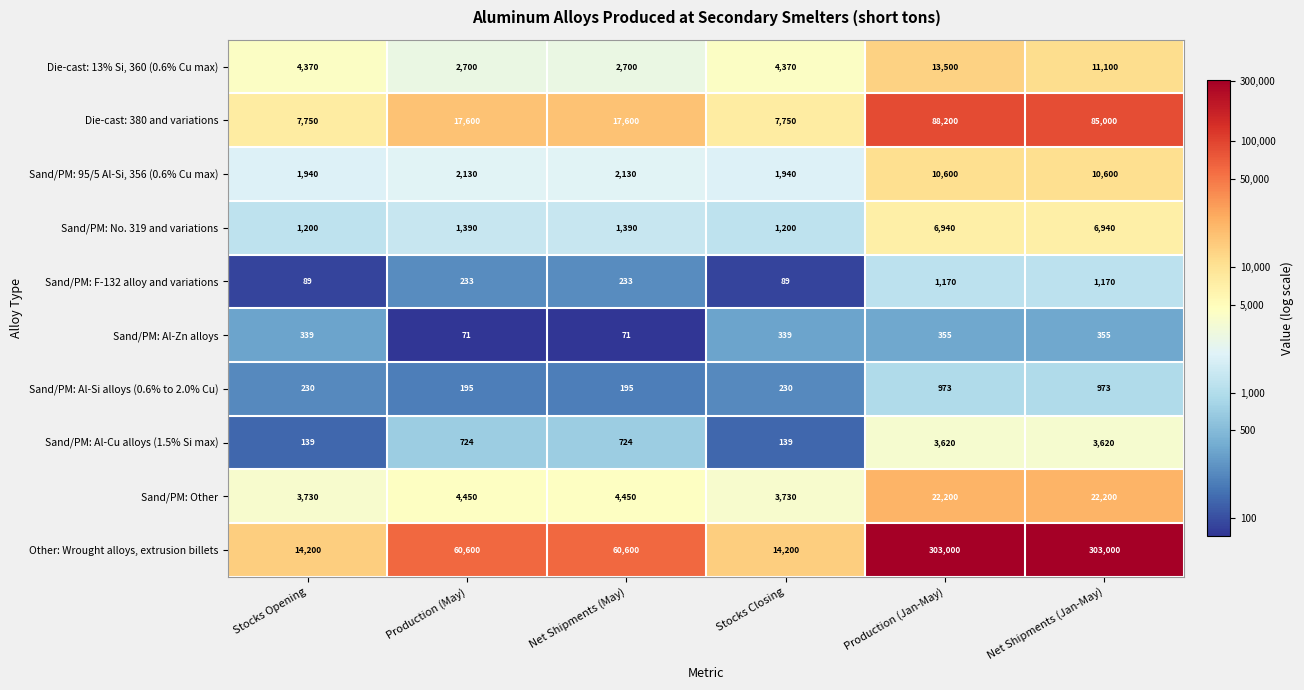

What is the approximate value of Sand/PM: Other at Stocks Closing, to the nearest 10?

3730